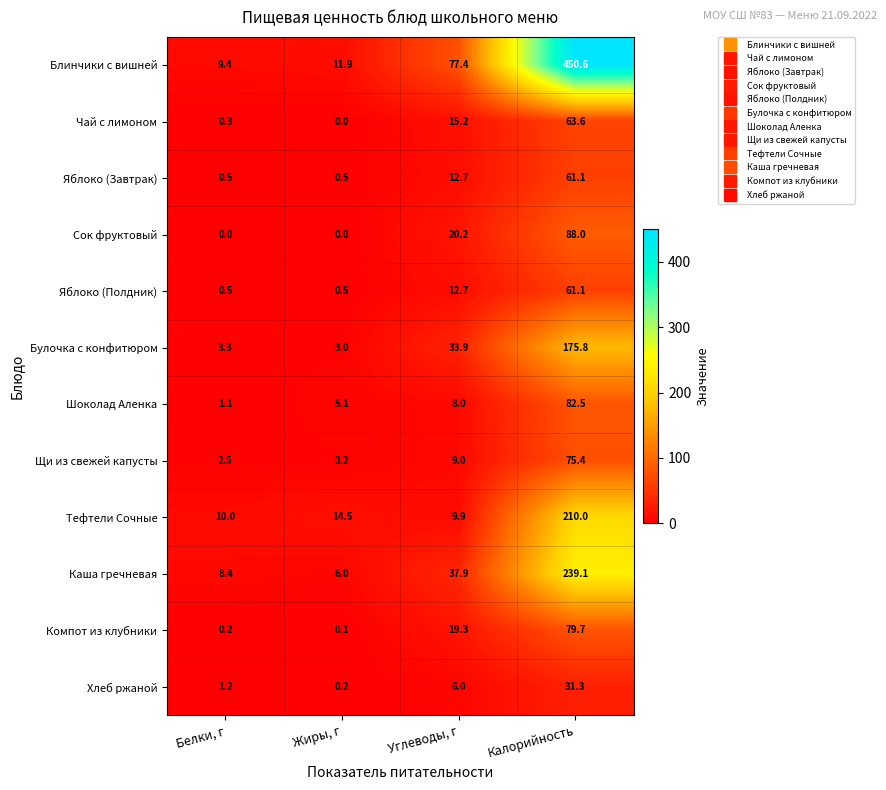

What is the average value of the Шоколад Аленка series?

24.2